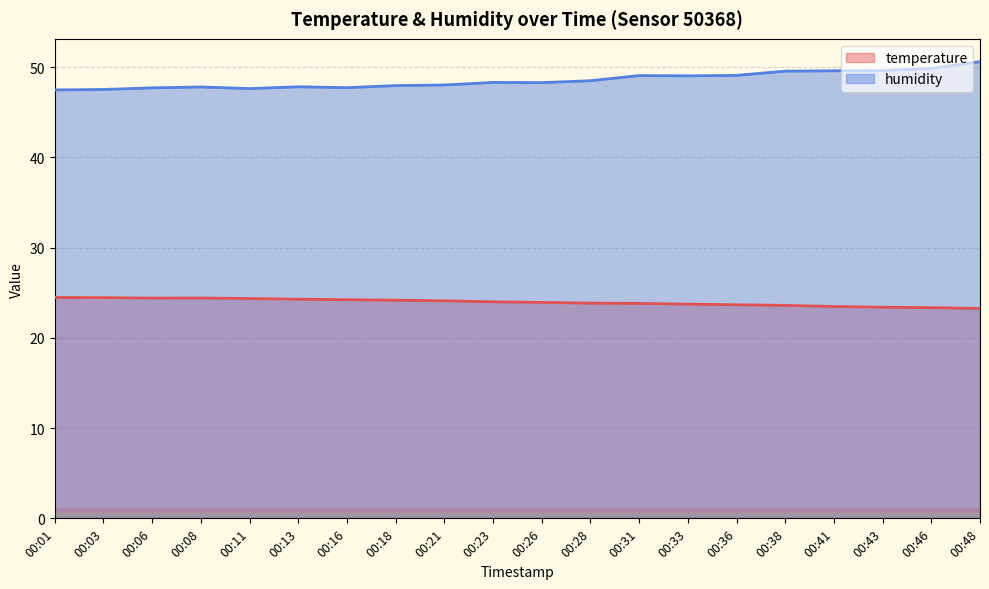

Which series has the largest range (max minus min)?

humidity